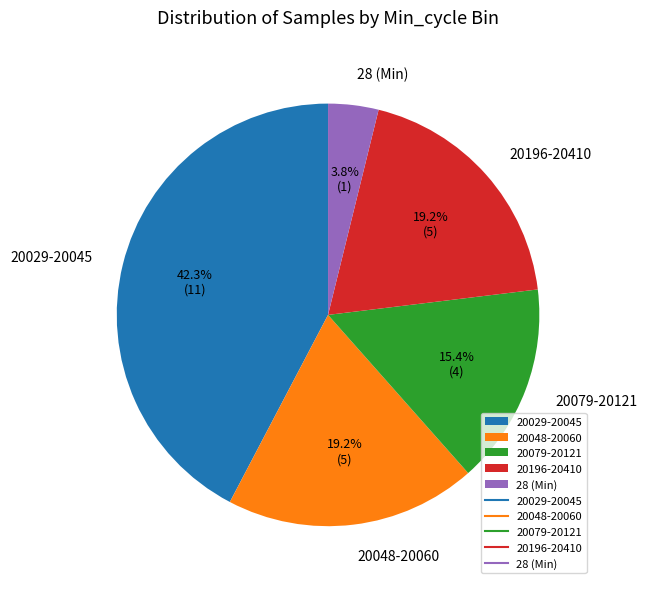

Which has a higher value, 28 (Min) or 20196-20410?

20196-20410